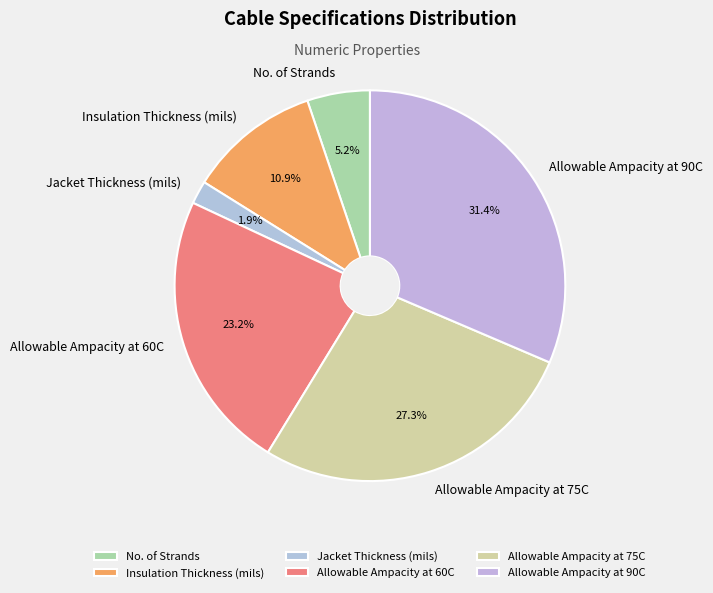

Count the number of slices in the pie.

6